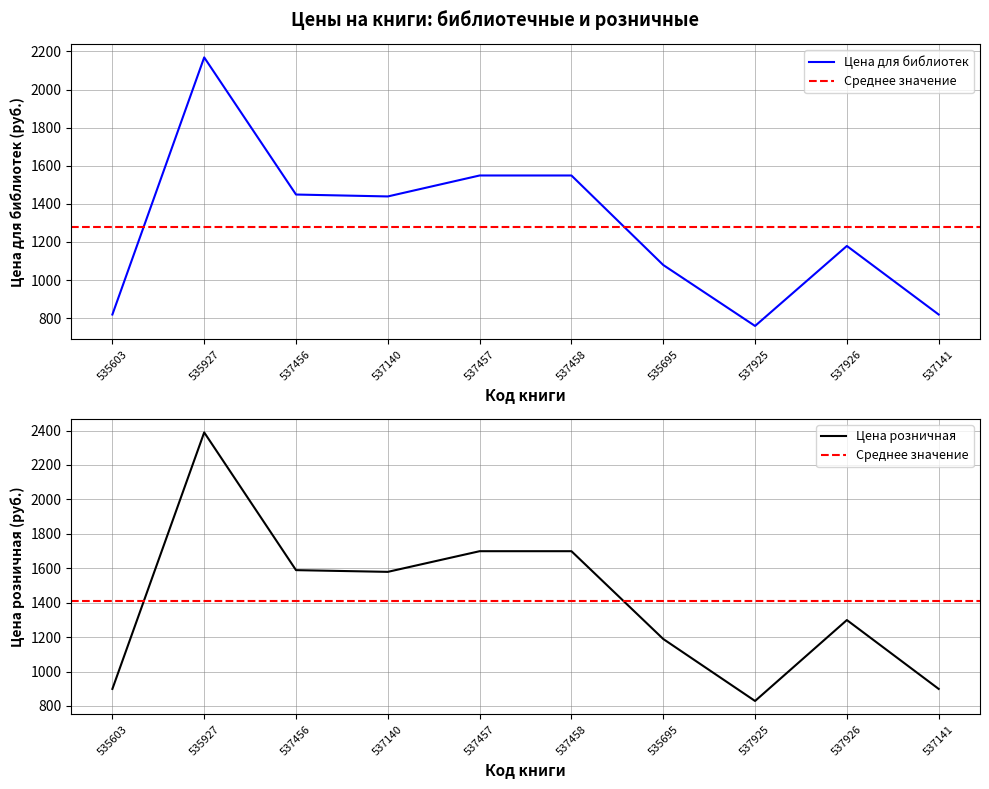

Which series has the widest spread of values?

Цена розничная